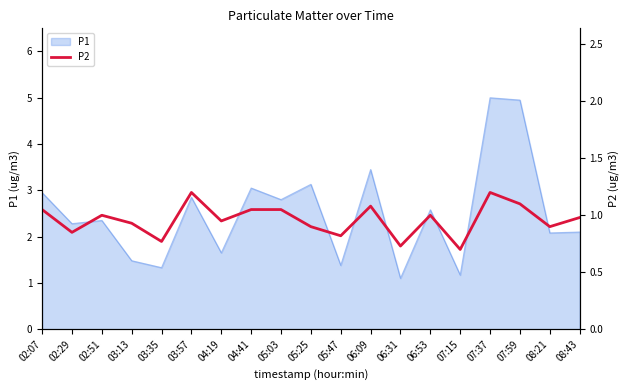

Is it true that P1 equals 0.4 at 06:31?

False